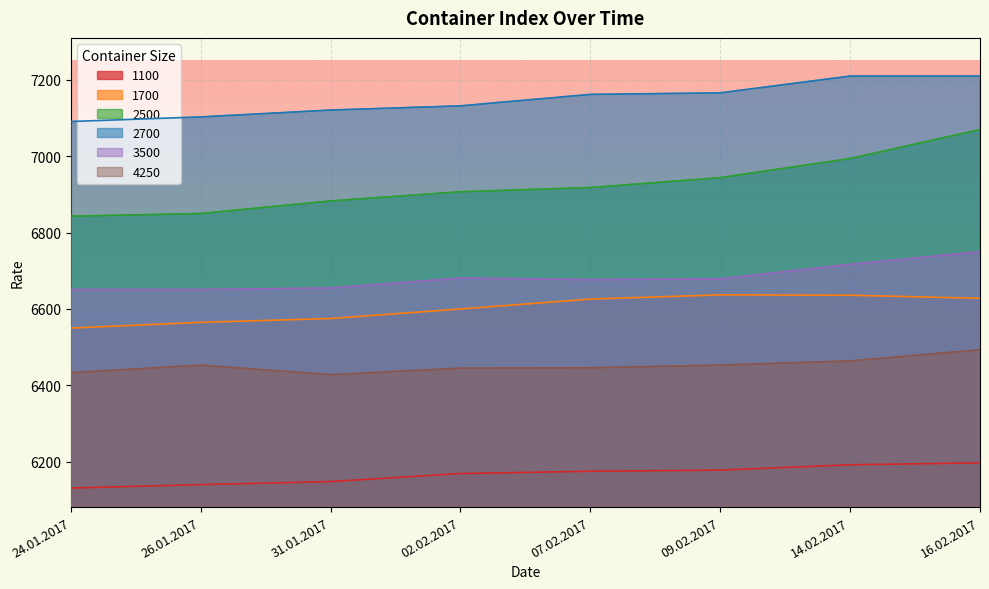

Between 31.01.2017 and 14.02.2017, which series saw the biggest shift?

2500